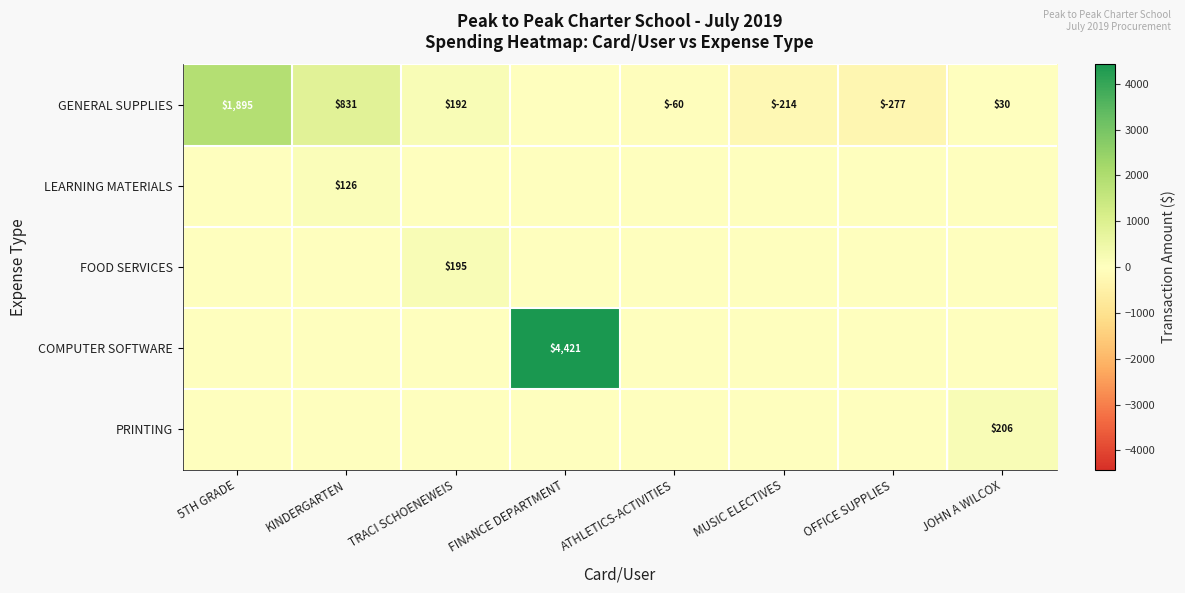

True or false: LEARNING MATERIALS has a value of 188 at KINDERGARTEN.

False